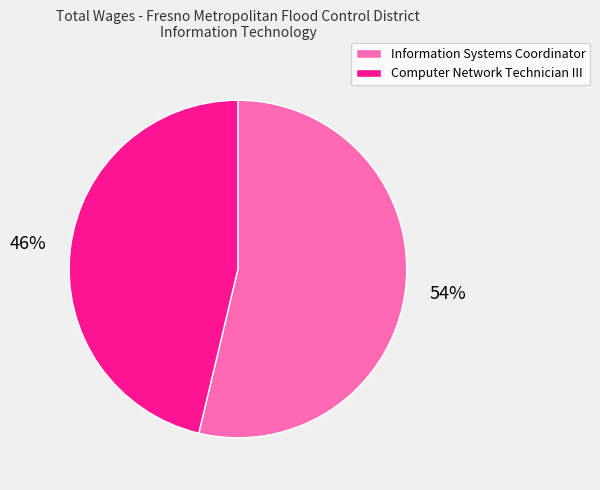

How many segments does this pie chart have?

2